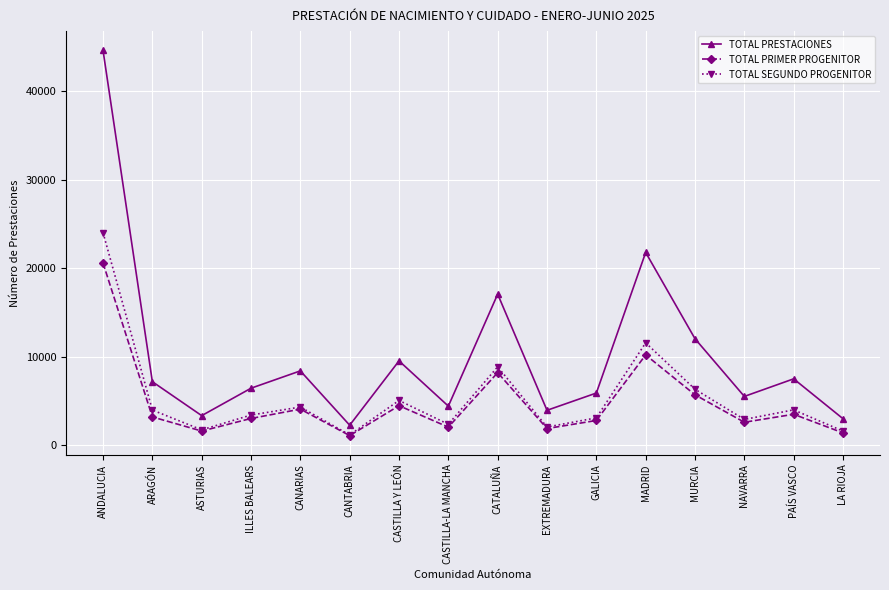

Which category has the lowest value in the TOTAL PRESTACIONES series?

CANTABRIA